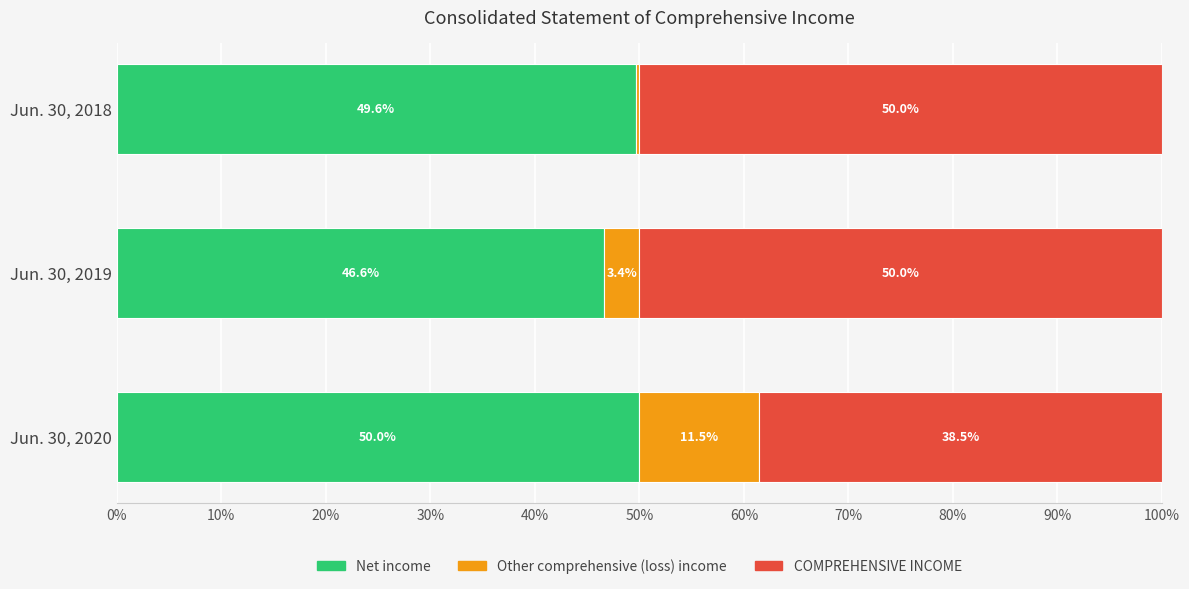

What are all the series names shown in the legend?

Net income, Other comprehensive (loss) income, COMPREHENSIVE INCOME